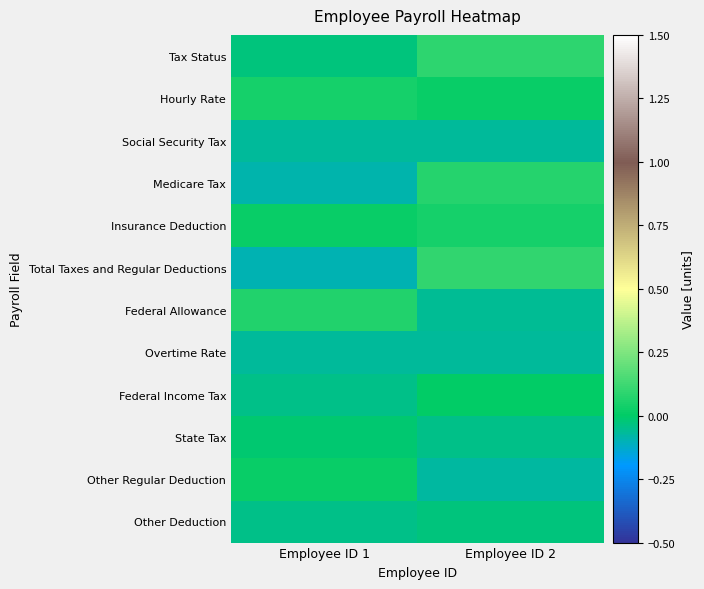

Count the number of categories in the chart.

2